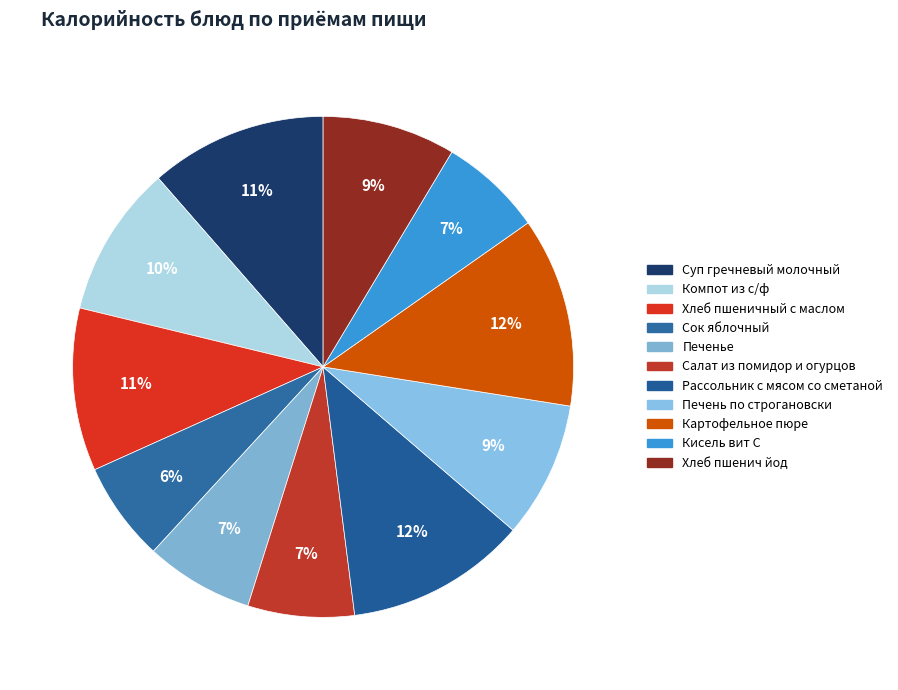

Which category has the biggest portion of the pie?

Картофельное пюре